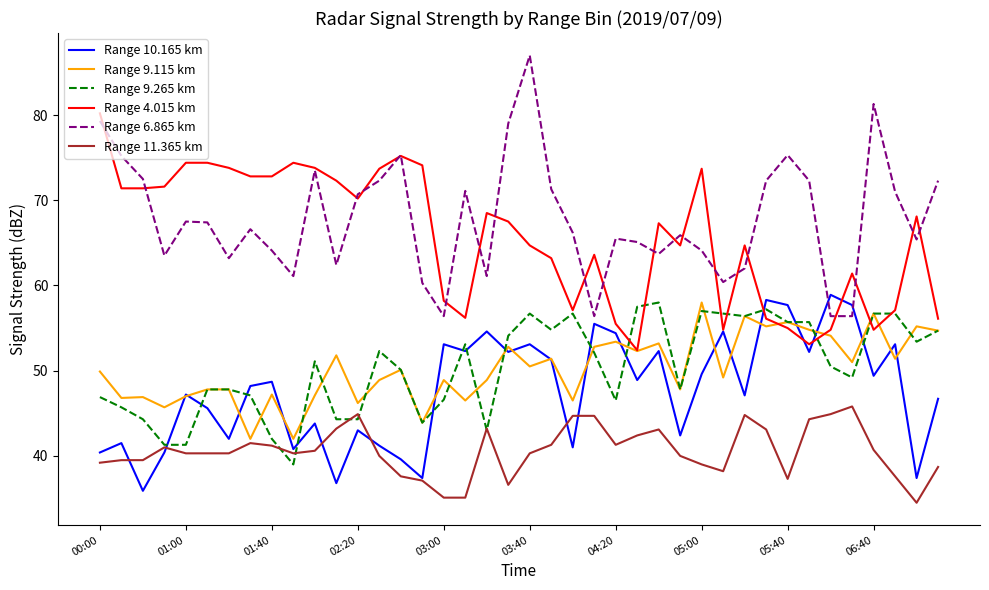

True or false: Range 9.265 km and Range 6.865 km cross at least once.

False